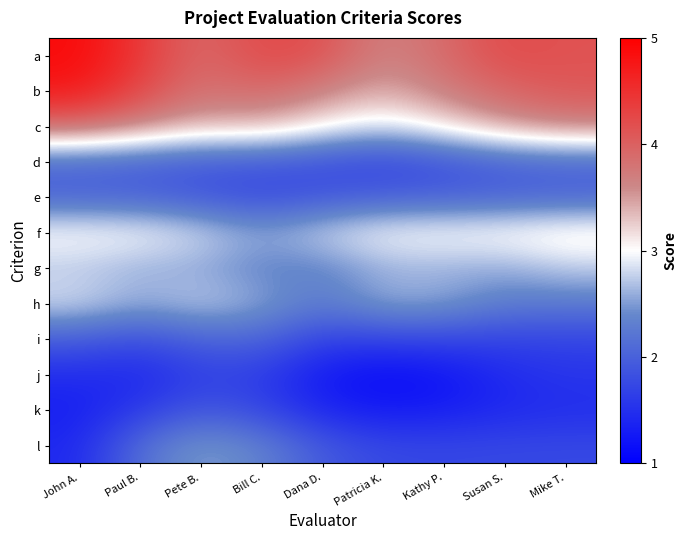

Which series has the largest total across all categories?

a